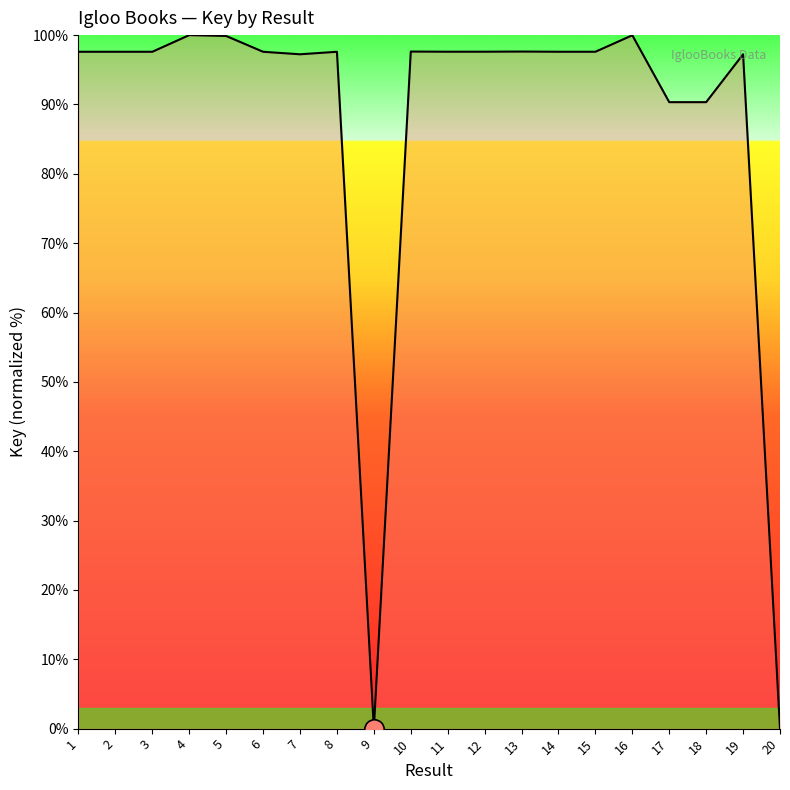

What is the change in value from 2 to 4?

+2.4